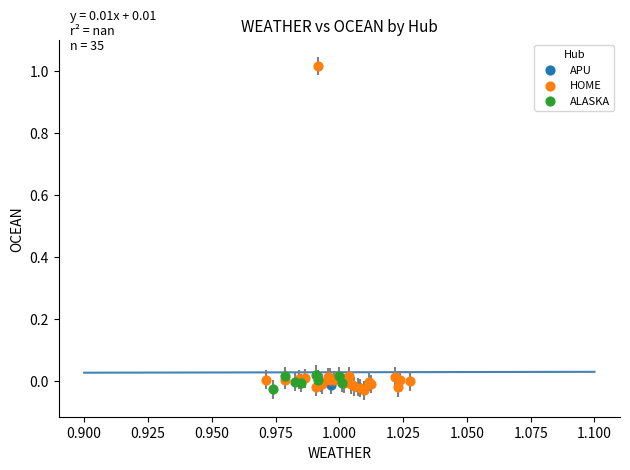

What are all the series names shown in the legend?

APU, HOME, ALASKA